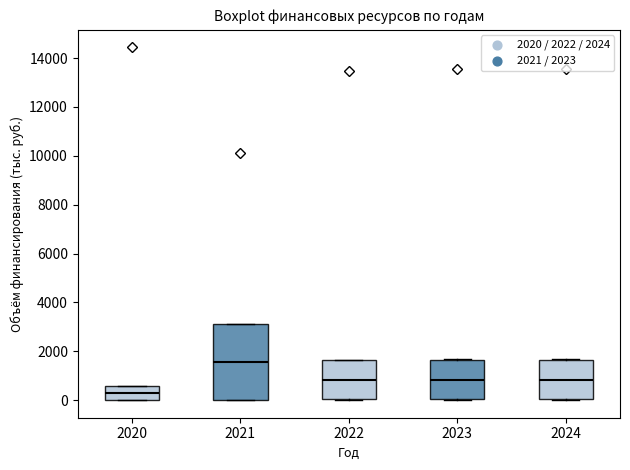

Reading left to right, transcribe this box plot: for each box, give where its median line is, the range the box spans, and where its two whiskers end, as read against the y-axis. The values are not printed on the chart, so give them approximately, as read against the axis.

2020: median 200, box 0 to 600, whiskers 0 to 600
2021: median 1600, box 0 to 3200, whiskers 0 to 3200
2022: median 800, box 0 to 1600, whiskers 0 to 1600
2023: median 800, box 0 to 1600, whiskers 0 to 1600
2024: median 800, box 0 to 1600, whiskers 0 to 1600